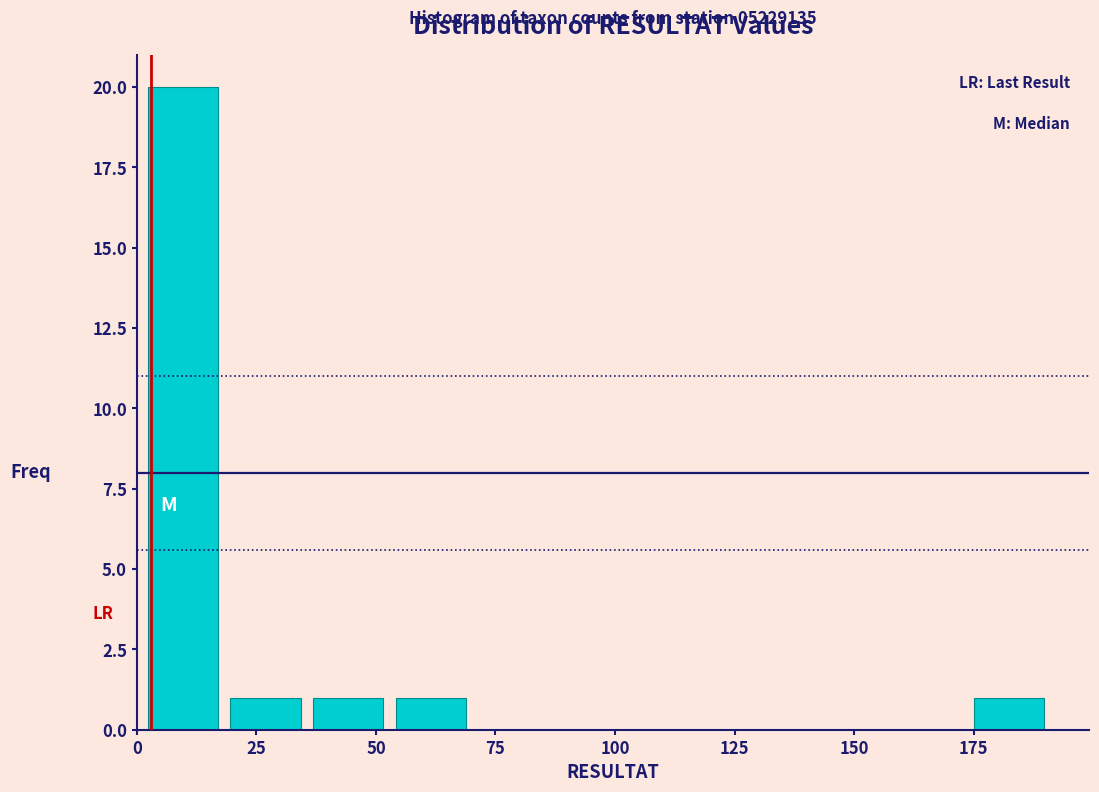

Read against the x-axis, roughly where is the centre of the tallest bar?

10